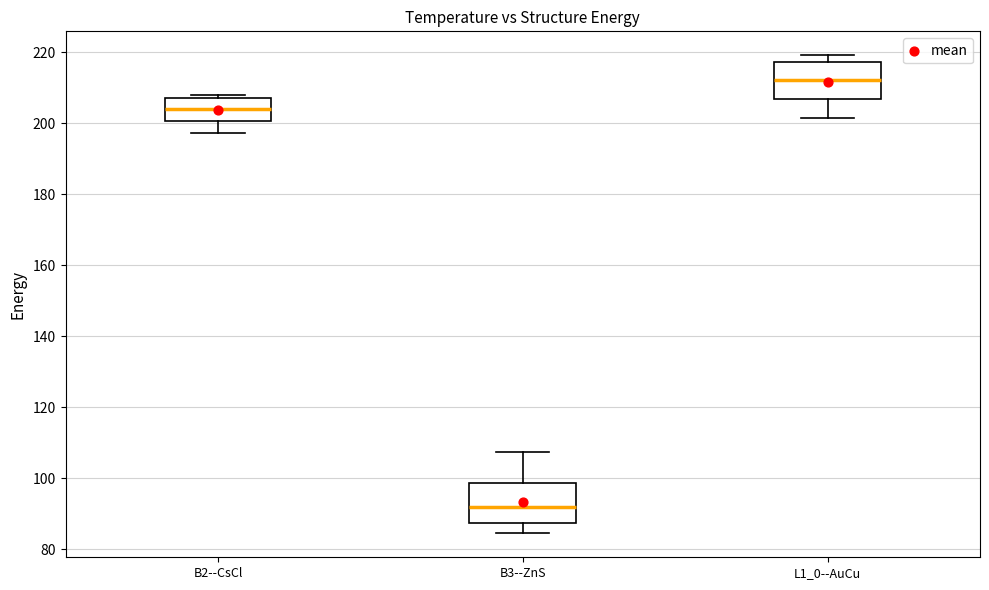

Which box has the highest median line?

L1_0--AuCu